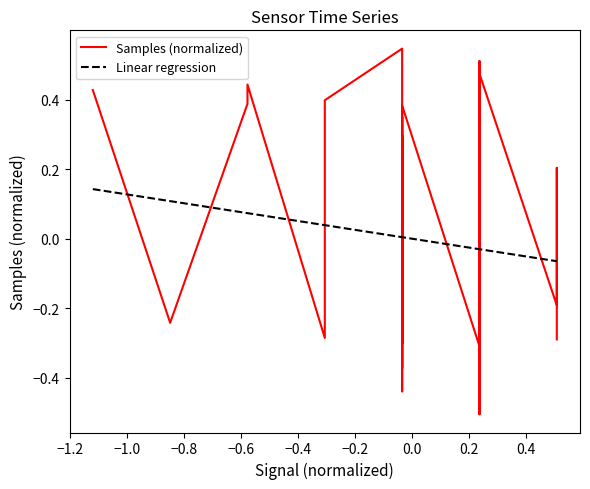

True or false: Linear regression and Samples (normalized) cross at least once.

True